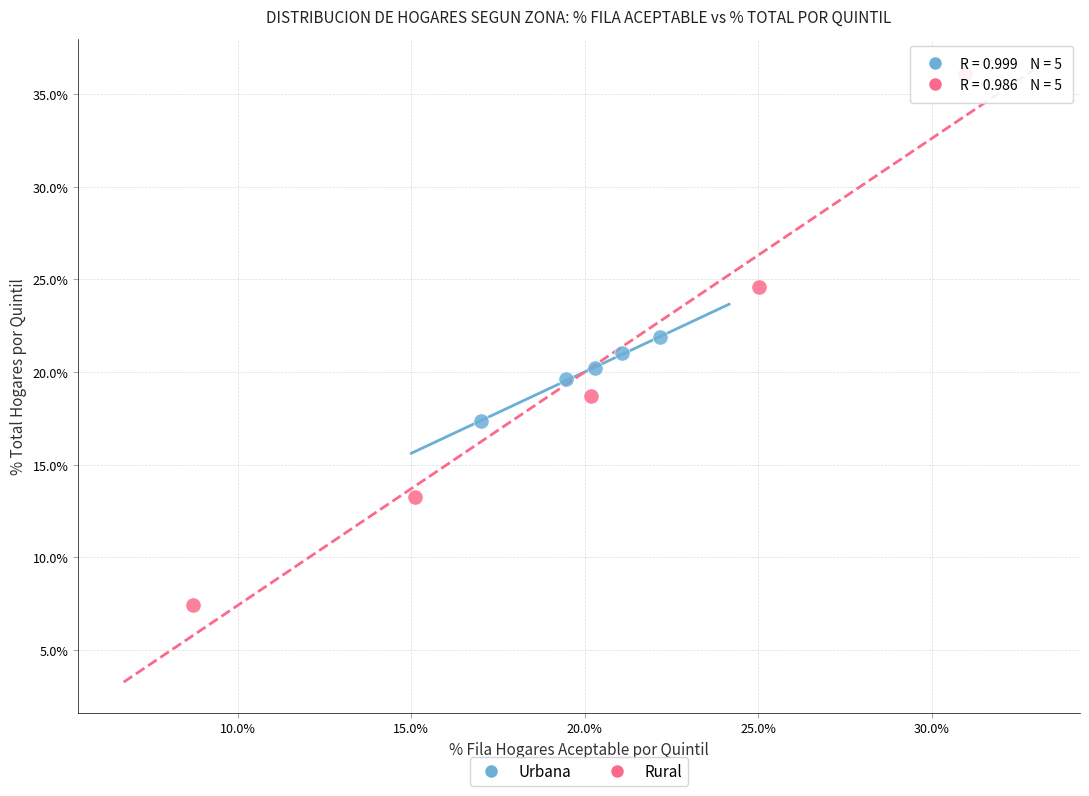

Which series has the largest Y range (max minus min)?

Rural